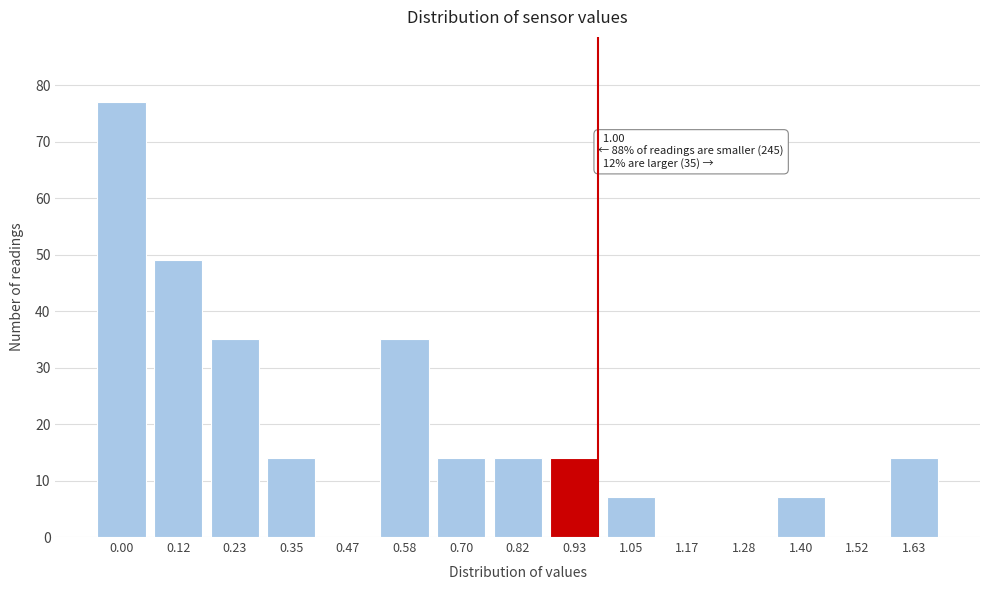

Reading left to right, transcribe all the data shown in this chart.

0.00=77	0.12=49	0.23=35	0.35=14	0.47=0	0.58=35	0.70=14	0.82=14	0.93=14	1.05=7	1.17=0	1.28=0	1.40=7	1.52=0	1.63=14